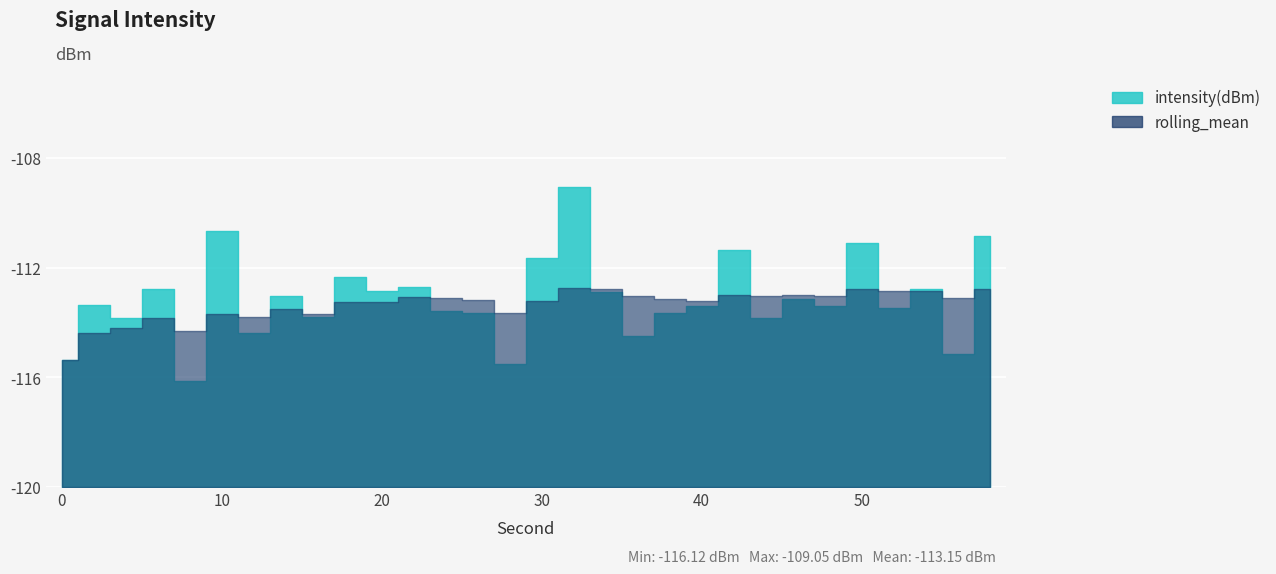

The value of rolling_mean at 42 is -113.0. True or false?

True